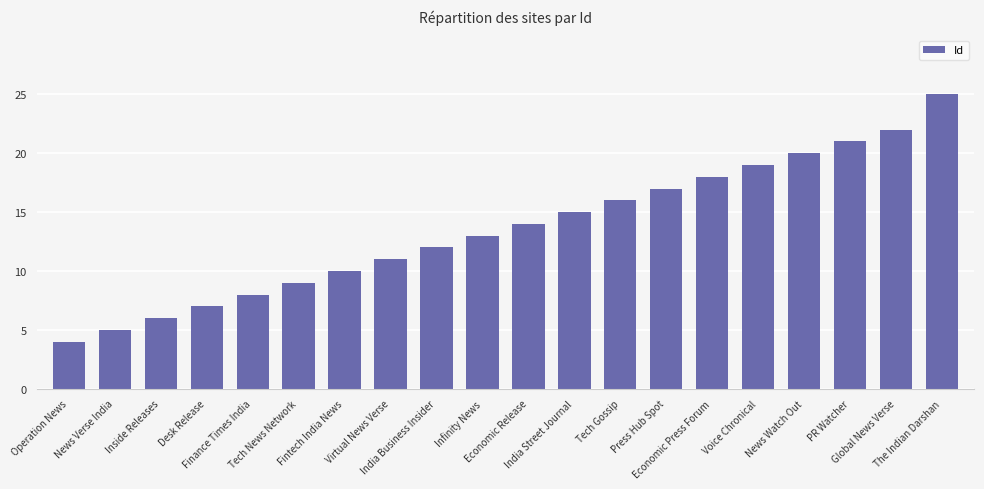

What is the minimum value shown in the chart?

4